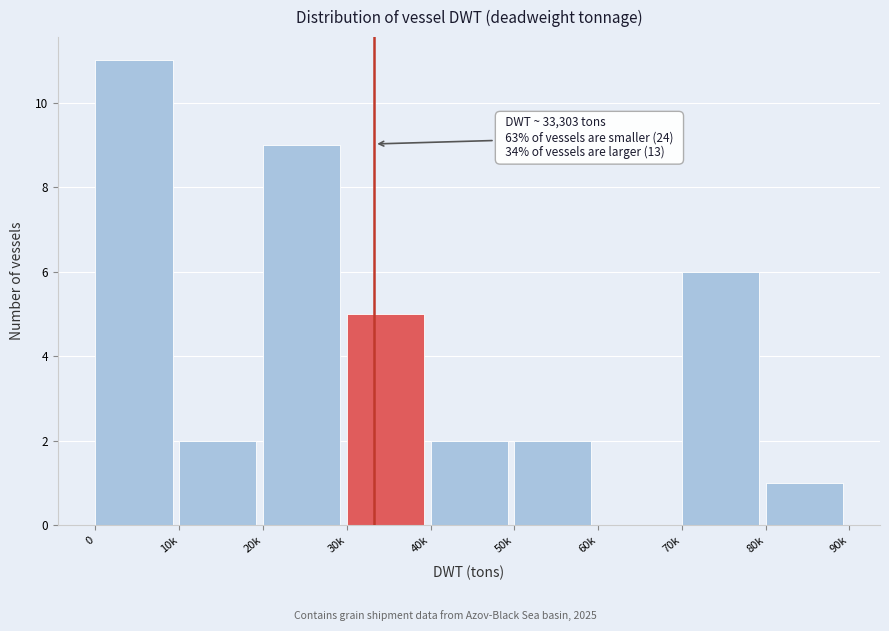

Reading right to left, extract all data points from this chart.

80k=1	70k=6	60k=0	50k=2	40k=2	30k=5	20k=9	10k=2	0=11